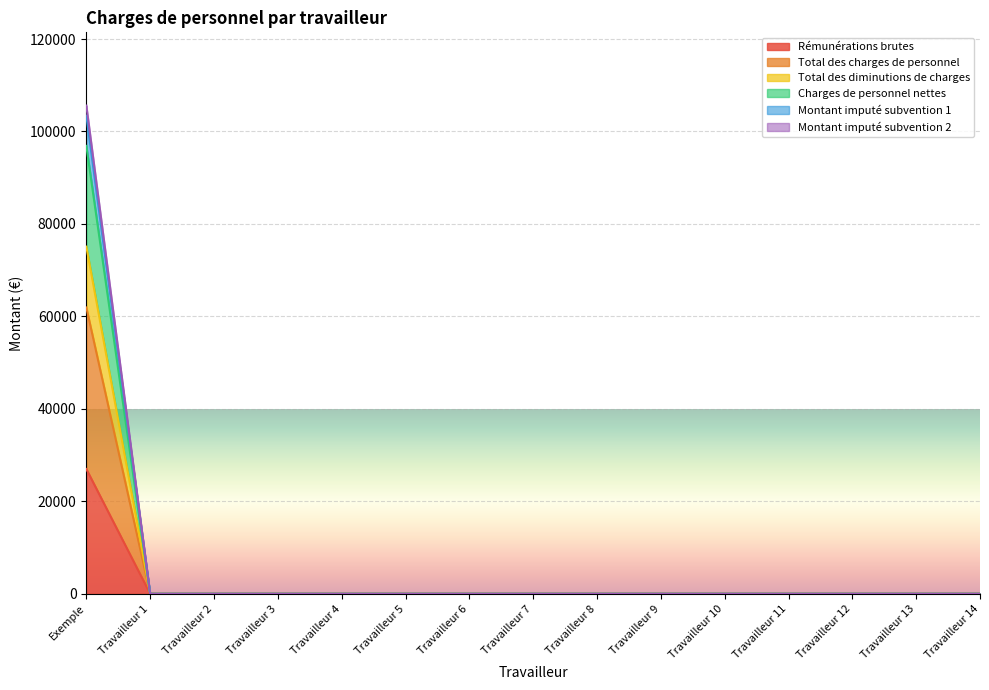

Which has a higher value, Travailleur 1 or Travailleur 9?

Travailleur 1